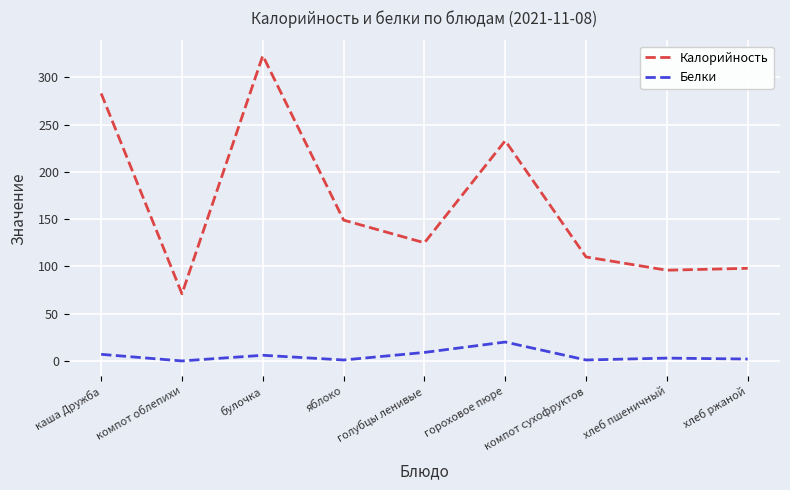

True or false: Калорийность and Белки intersect in this chart.

False